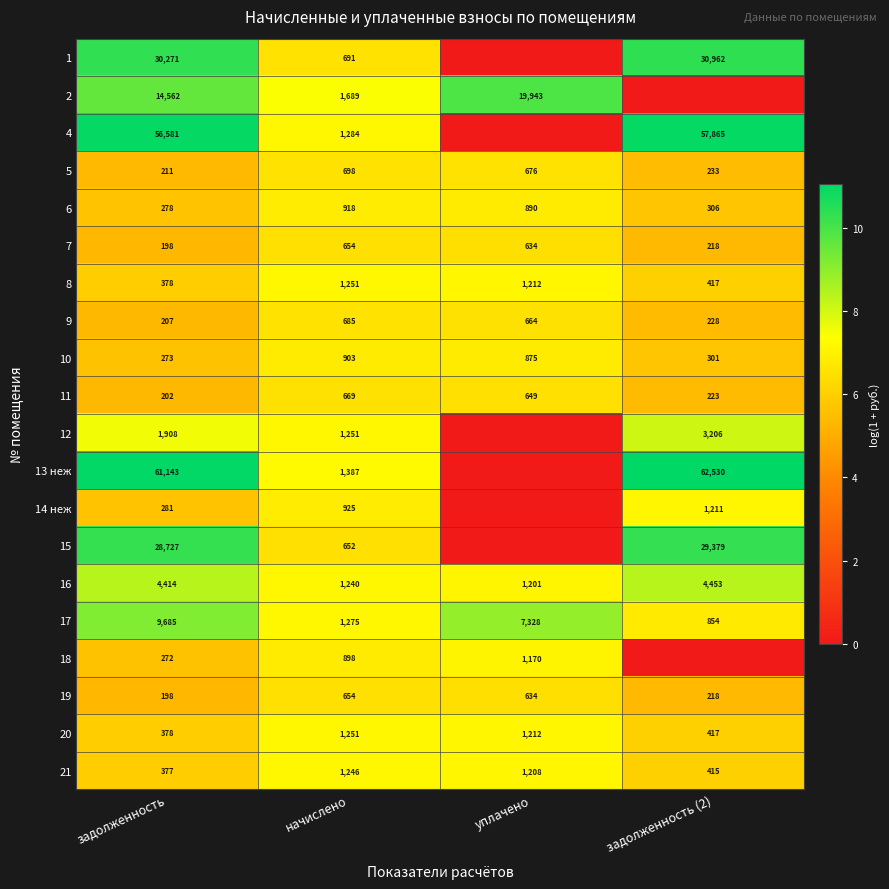

Which has a higher value, начислено or задолженность (2)?

задолженность (2)